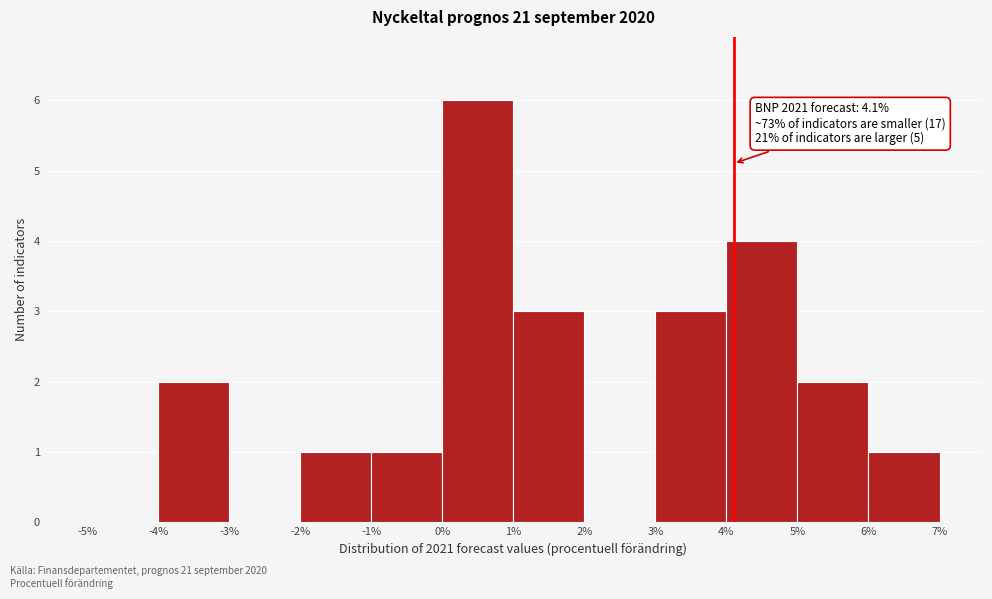

Over which range of the x-axis is the bar tallest?

0% to 1%